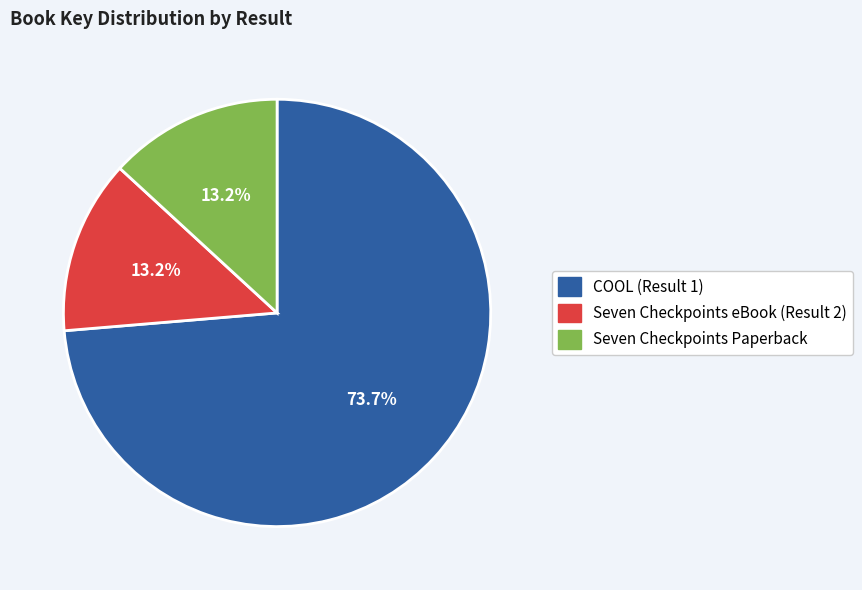

Is there a majority slice in this chart?

Yes